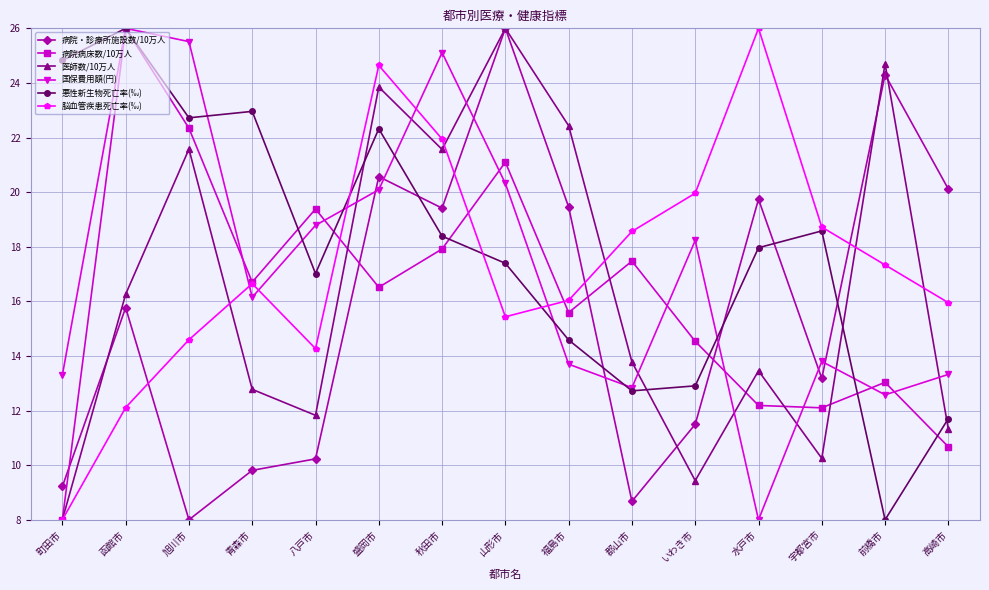

How many times do 医師数/10万人 and 国保費用額(円) cross each other?

8